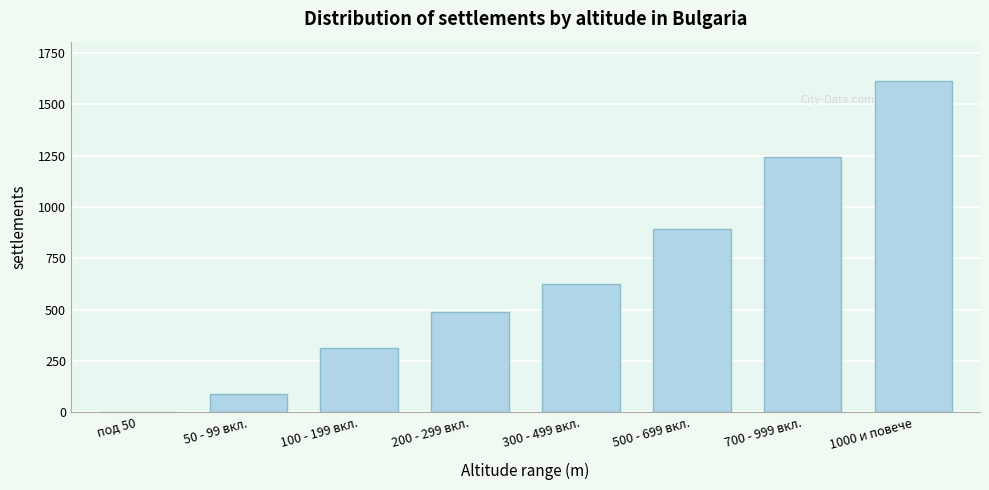

Reading left to right, what are all the values shown in this chart?

под 50=2	50 - 99 вкл.=89	100 - 199 вкл.=312	200 - 299 вкл.=487	300 - 499 вкл.=623	500 - 699 вкл.=891	700 - 999 вкл.=1243	1000 и повече=1612